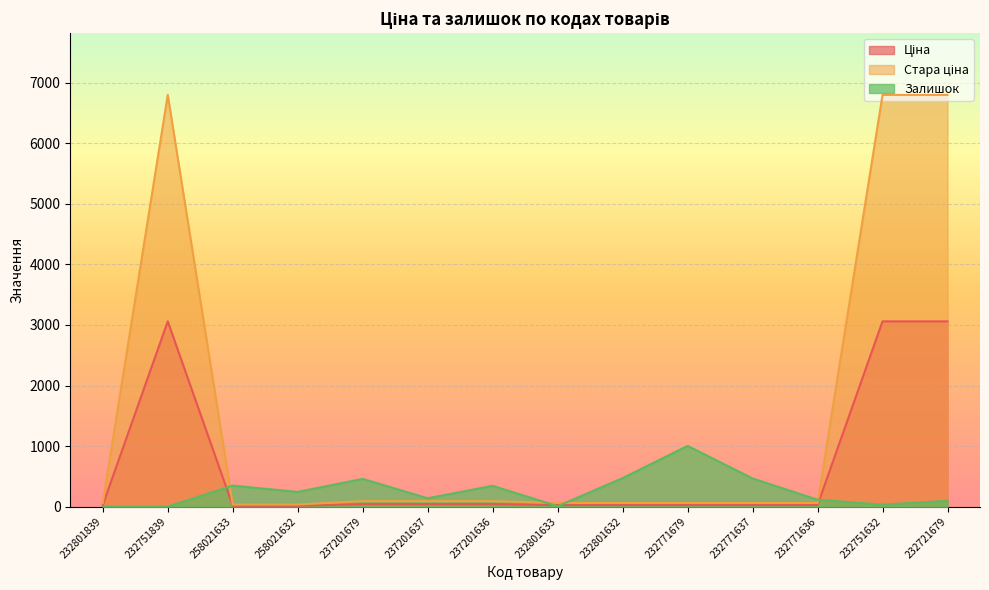

The Залишок series shows 223.7 at 232771637. True or false?

False